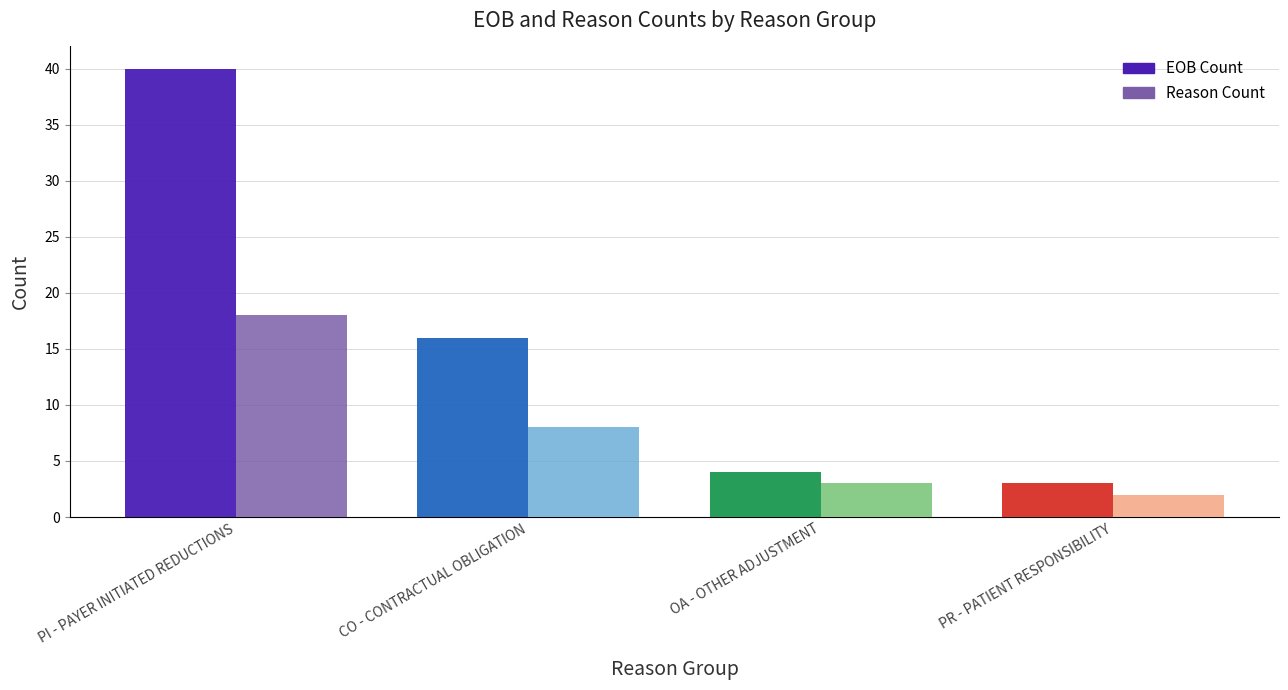

What is the minimum value shown in the chart?

2